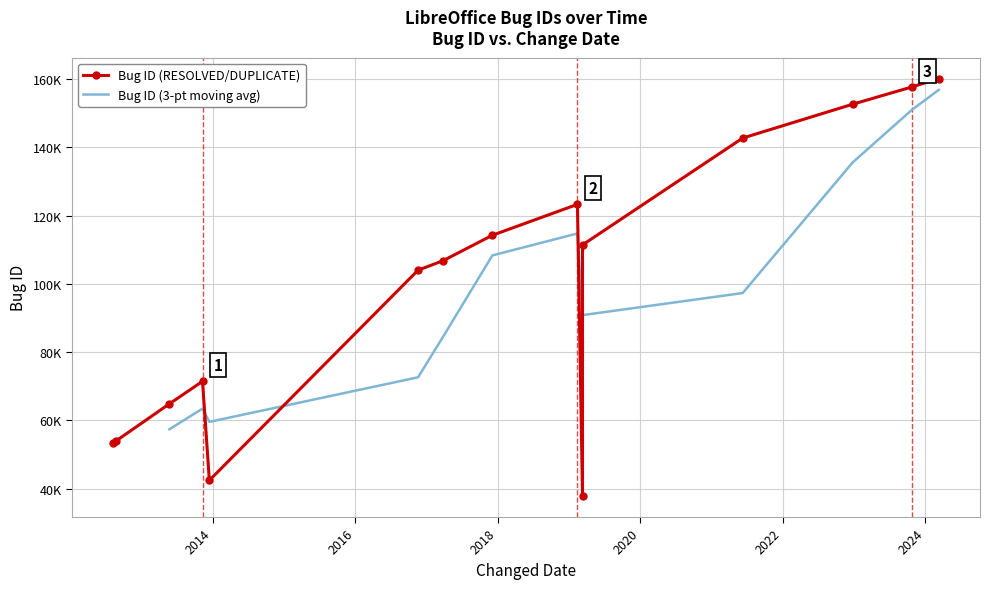

How many interior local peaks (higher than both neighbors) does the data have?

2